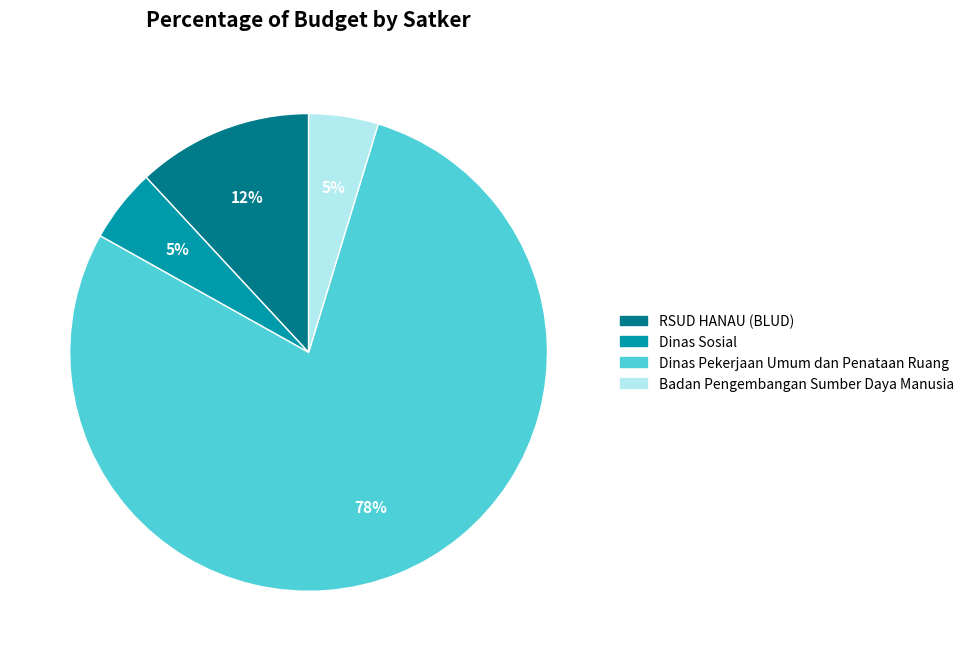

Does any single category account for the majority?

Yes